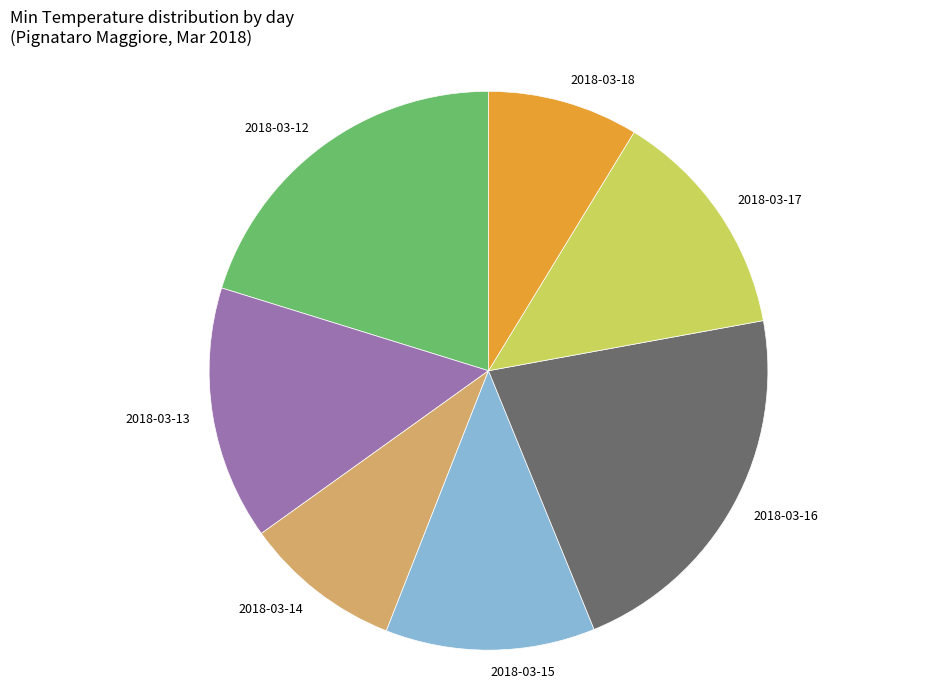

The 2018-03-12 slice represents 9% of the pie. True or false?

False